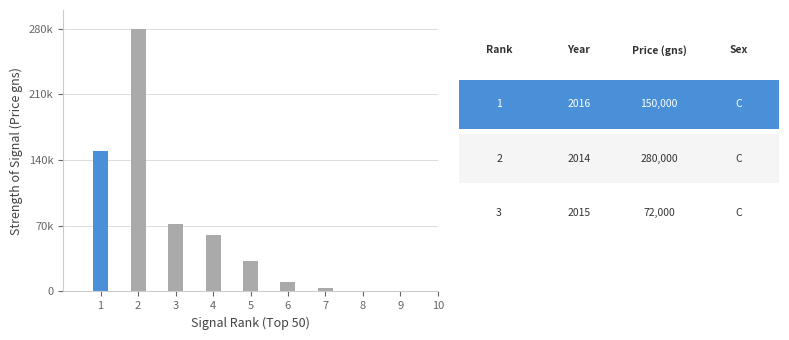

How many distinct data groups are displayed?

1